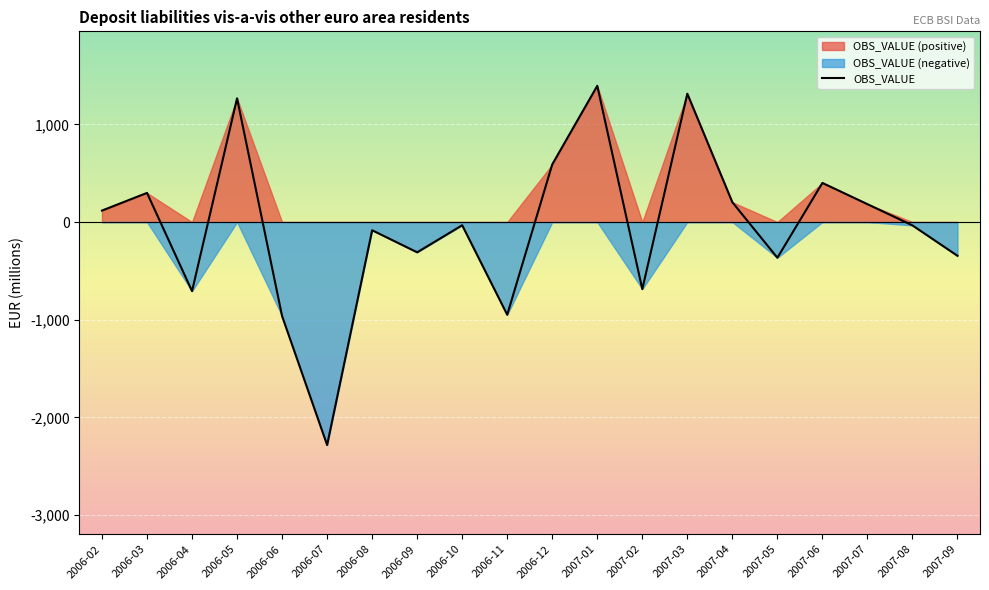

Reading left to right, extract all data points from this chart.

2006-02=117.5	2006-03=298.3	2006-04=-707.4	2006-05=1266.6	2006-06=-963.1	2006-07=-2283.2	2006-08=-84.1	2006-09=-310.0	2006-10=-32.9	2006-11=-949.4	2006-12=590.0	2007-01=1394.8	2007-02=-686.8	2007-03=1313.9	2007-04=202.8	2007-05=-365.6	2007-06=400.5	2007-07=183.1	2007-08=-34.4	2007-09=-345.6